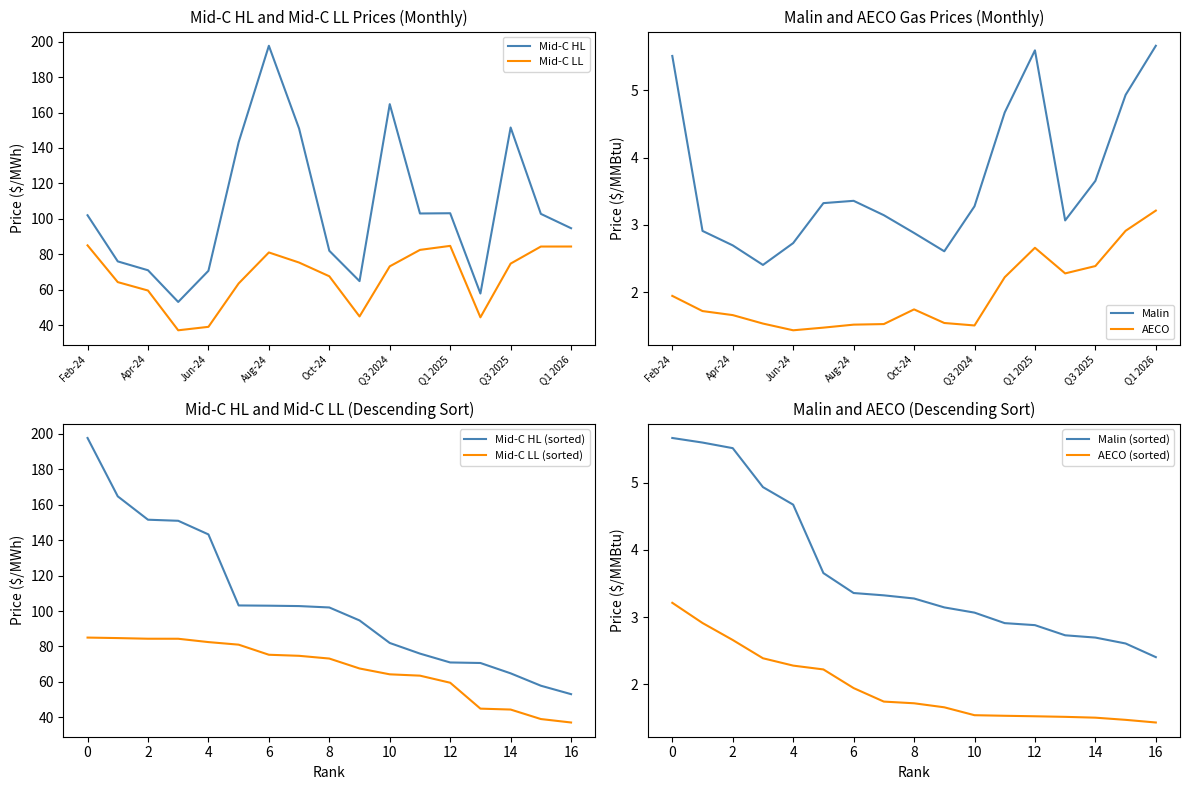

True or false: Mid-C LL and Mid-C HL intersect in this chart.

False